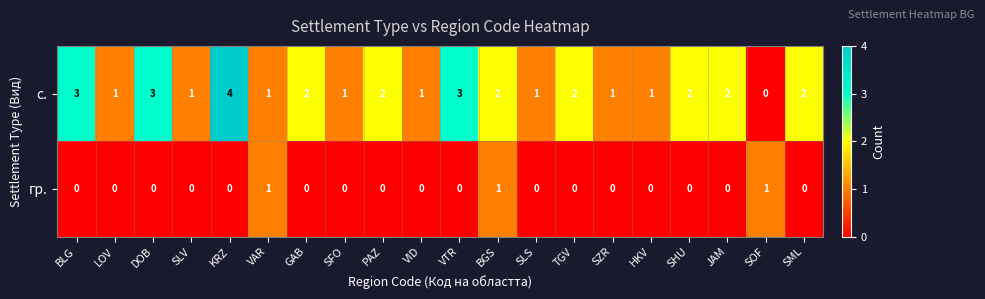

Which series has the largest total across all categories?

с.